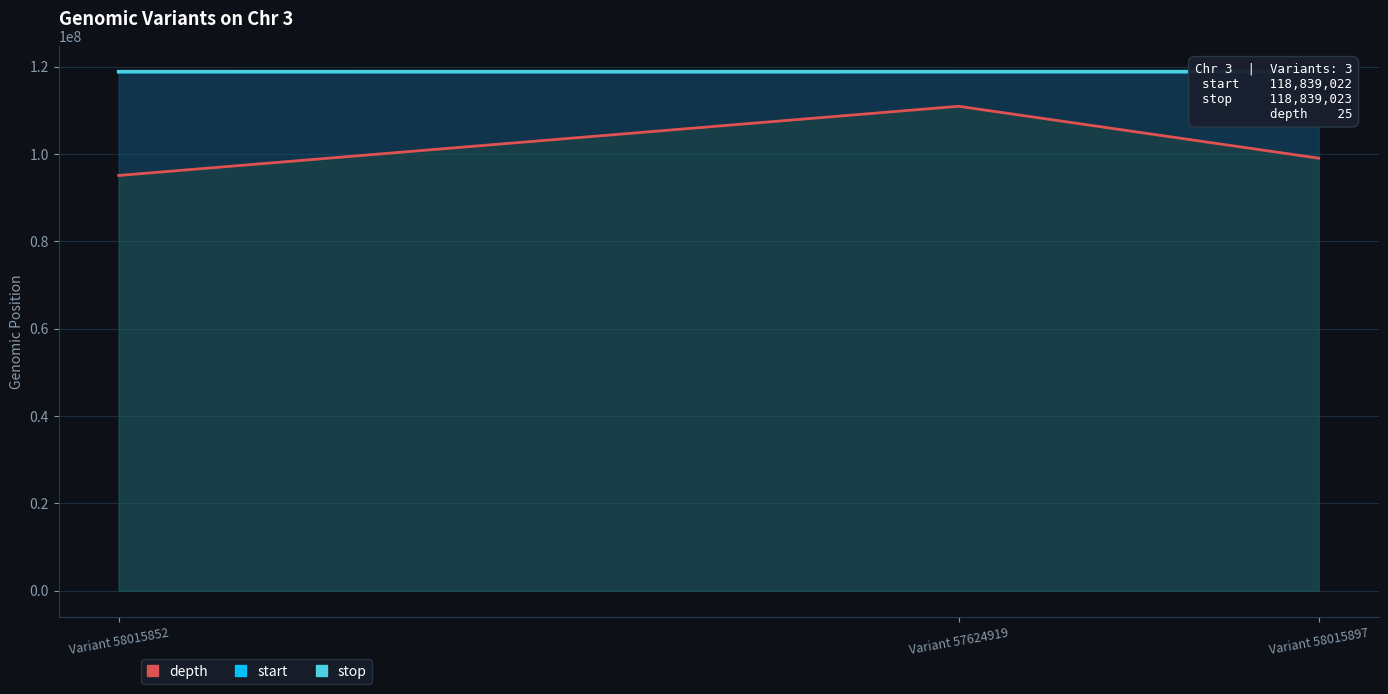

What is the maximum value for depth?

110908443.3